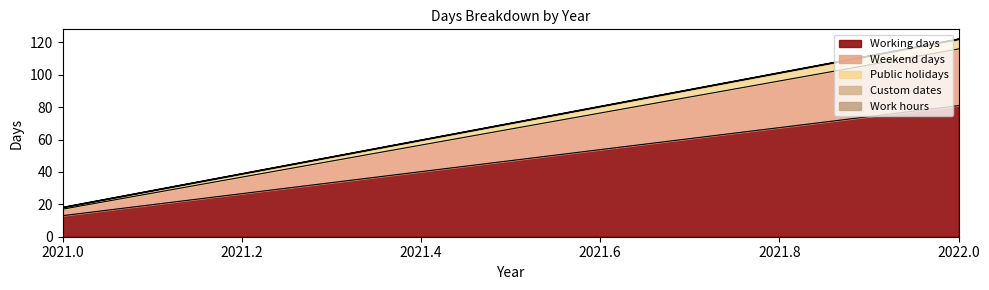

Reading left to right, extract all data points from this chart.

Working days: 2021=13	2022=81
Weekend days: 2021=4	2022=35
Public holidays: 2021=1	2022=6
Custom dates: 2021=0	2022=0
Work hours: 2021=0	2022=0